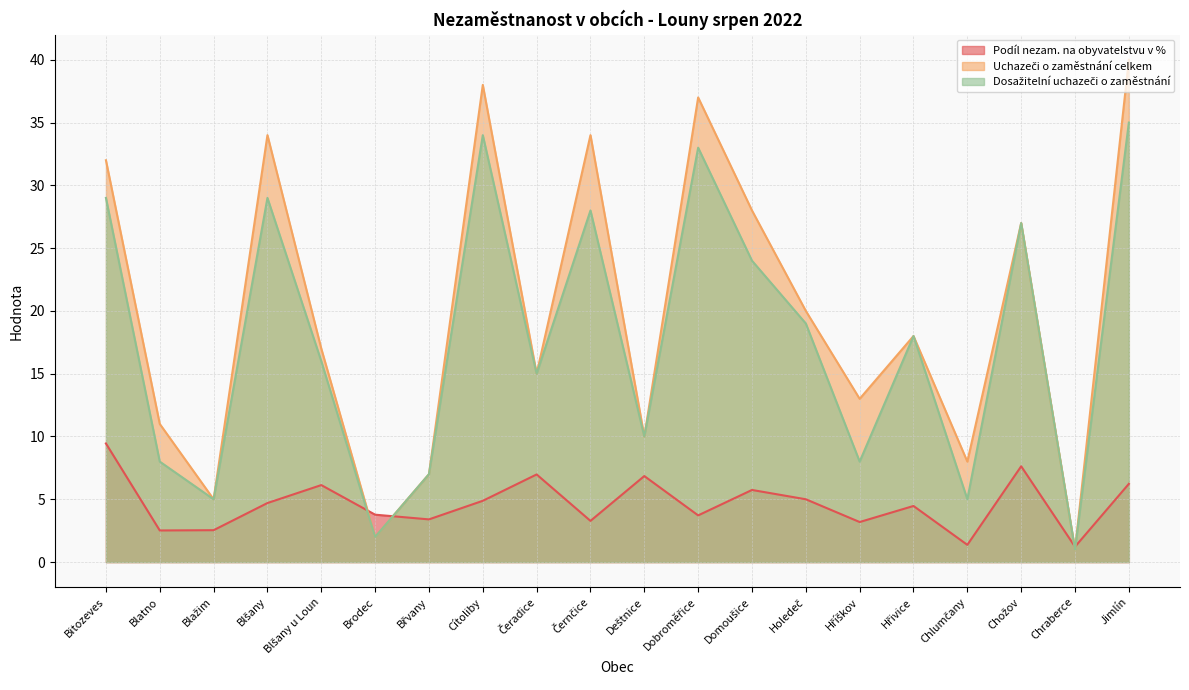

Which series has the largest total across all categories?

Uchazeči o zaměstnání celkem